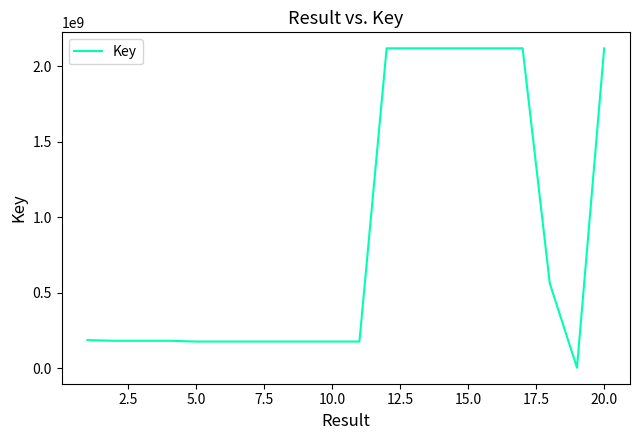

Does the chart display data point markers on the line(s)?

No